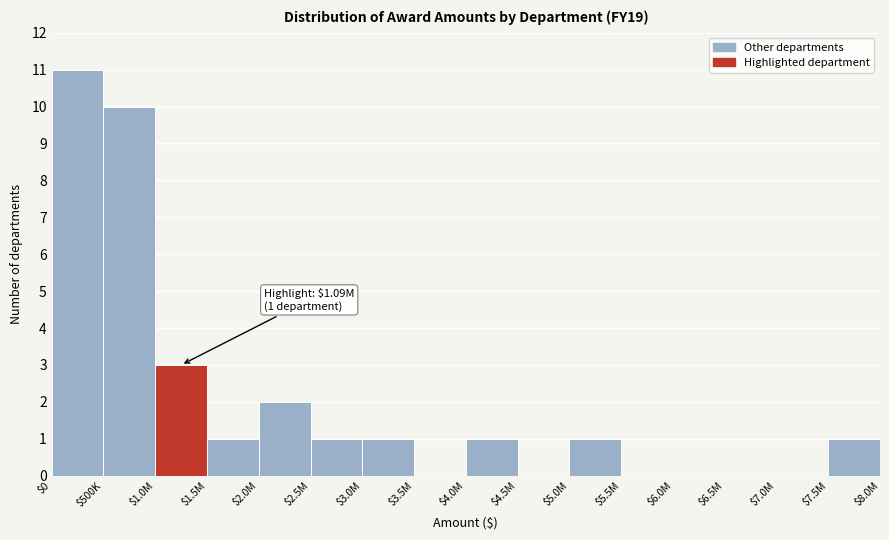

What is the maximum value shown in the chart?

11